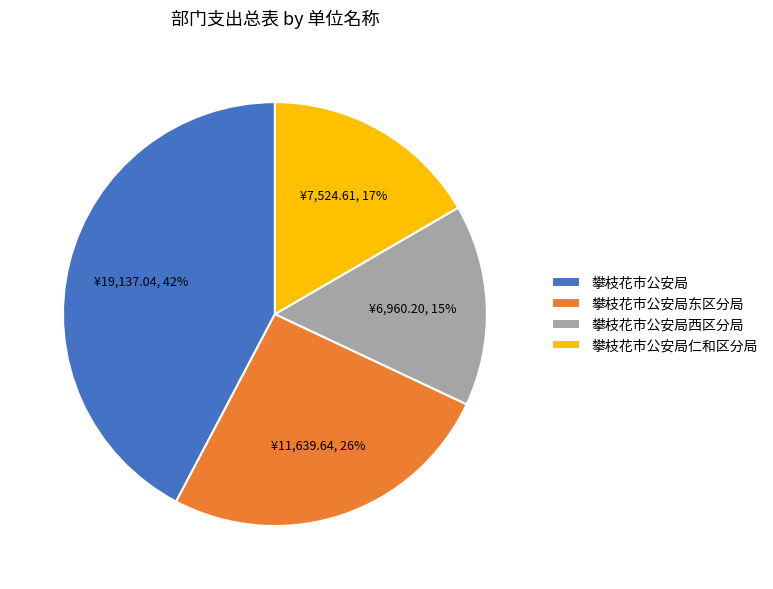

Between 攀枝花市公安局西区分局 and 攀枝花市公安局东区分局, which is larger?

攀枝花市公安局东区分局